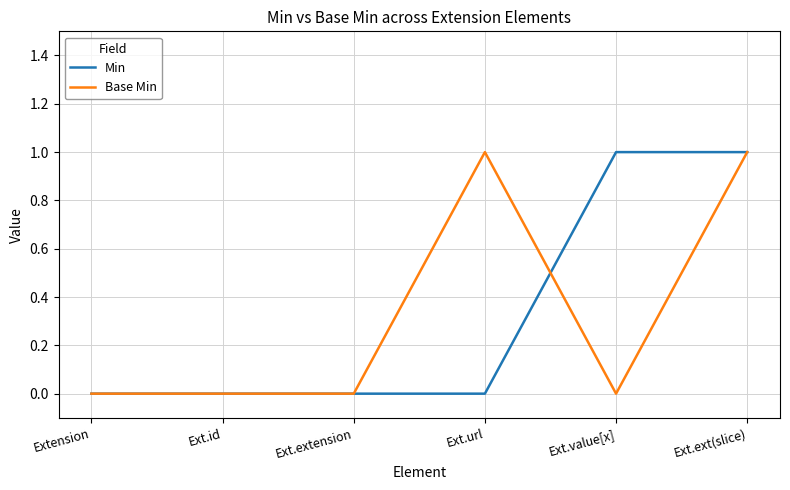

At which category is the sum across all series the highest?

Ext.ext(slice)